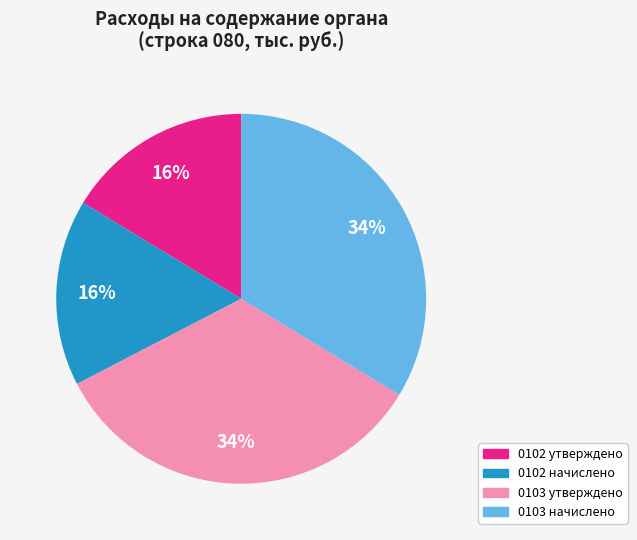

To the nearest percent, what is the average slice percentage?

25%